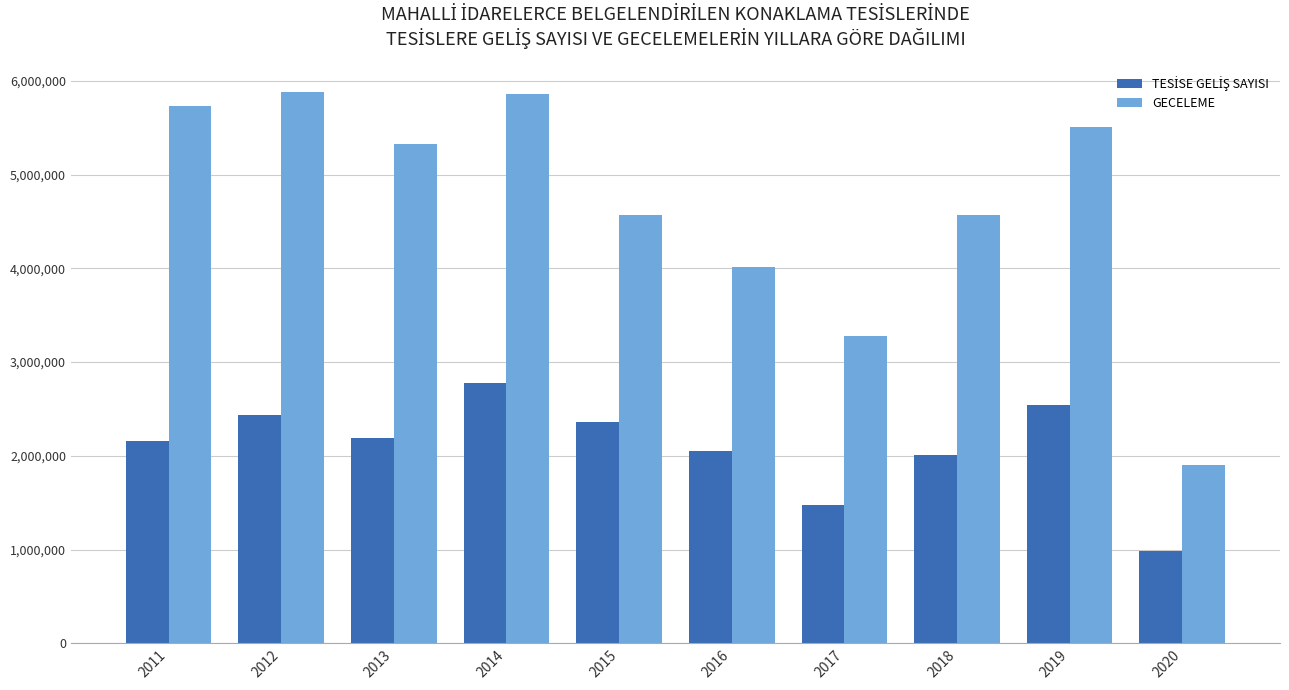

How many bars are there in each group?

2